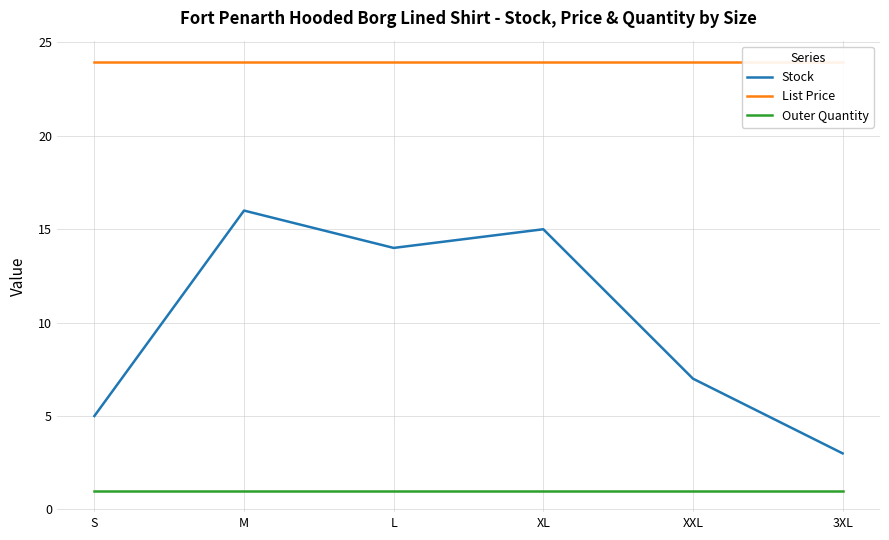

Reading left to right, what are all the values shown in this chart?

Stock: 5.0	16.0	14.0	15.0	7.0	3.0
List Price: 23.9	23.9	23.9	23.9	23.9	23.9
Outer Quantity: 1.0	1.0	1.0	1.0	1.0	1.0